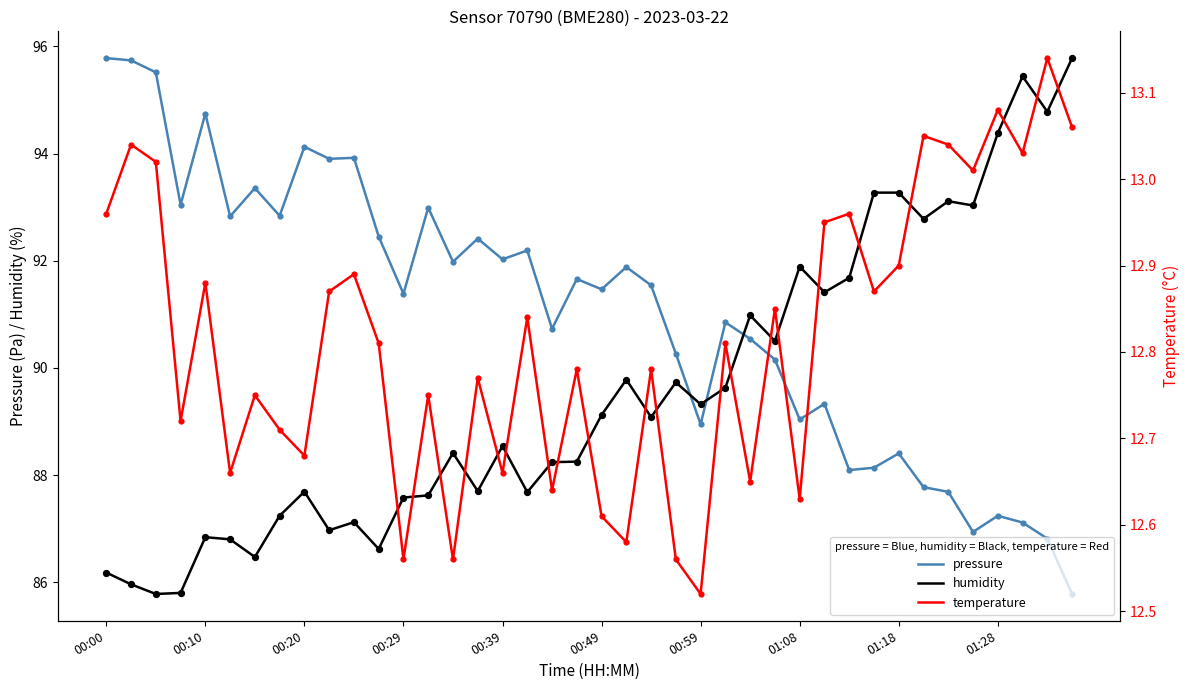

At how many categories does at least one series exceed 14?

40